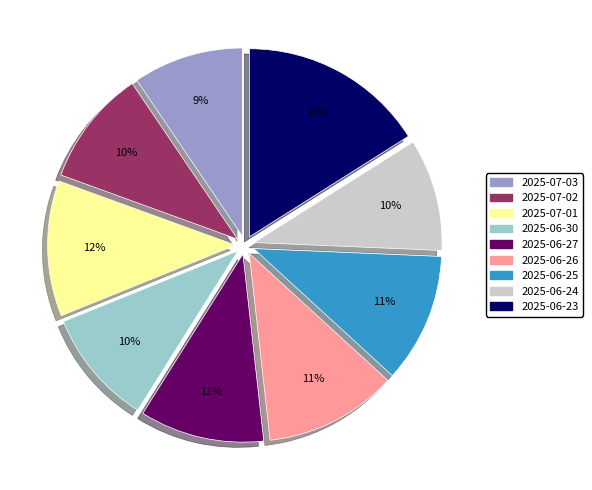

Approximately how many times larger is the value at 2025-06-27 compared to 2025-06-24?

1.1